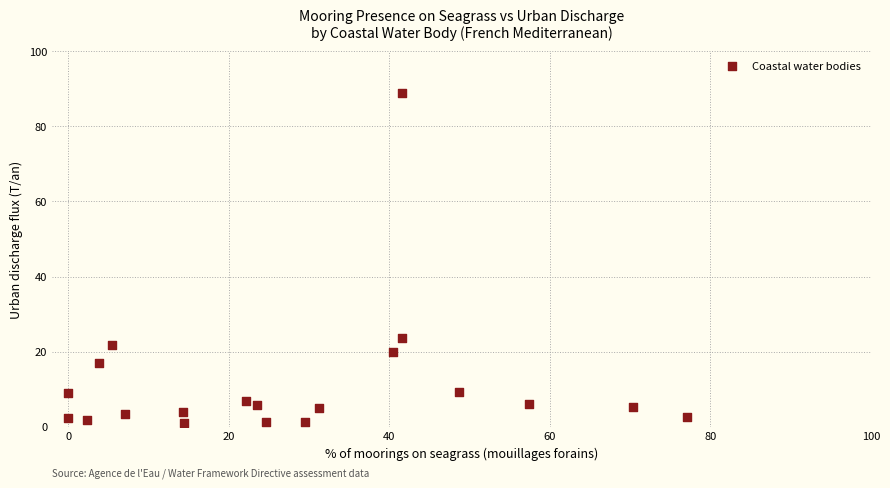

What is the range of X values (max minus min)?

77.1